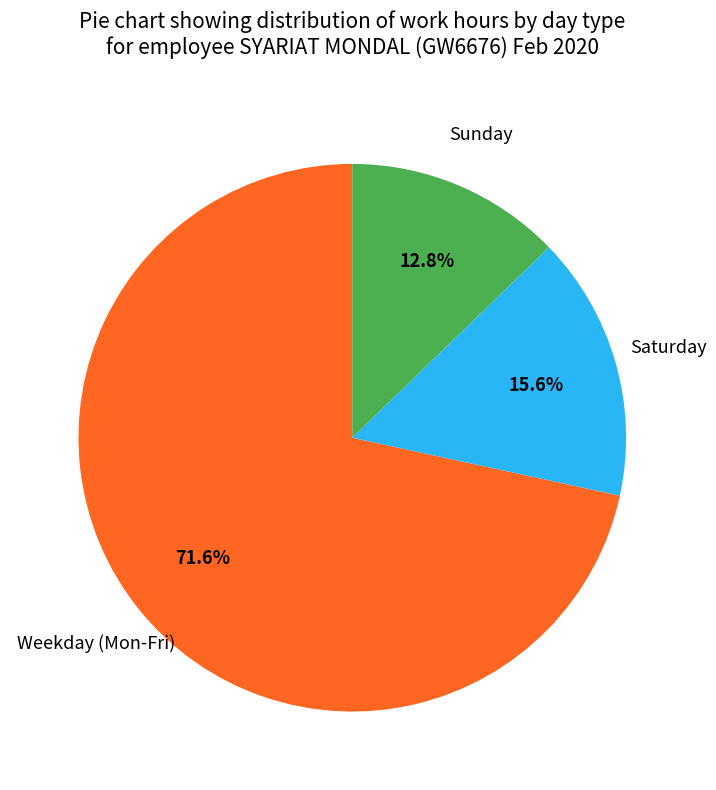

Does any single category account for the majority?

Yes